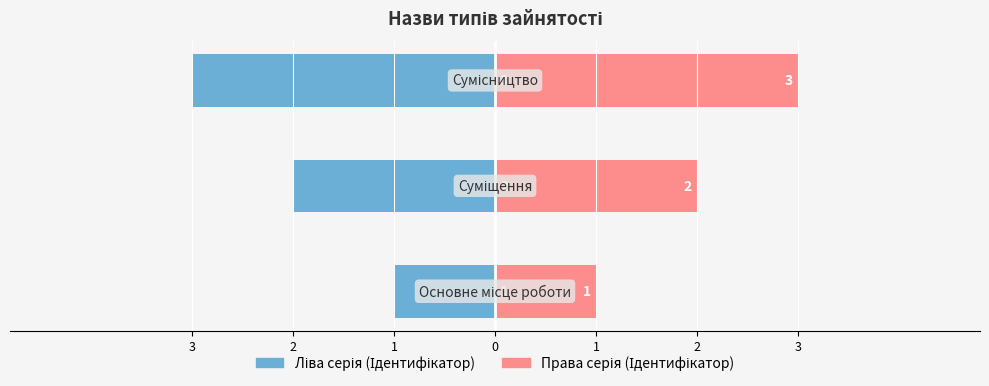

What is the value of the Права серія (Ідентифікатор) bar at the 3rd from the left?

3